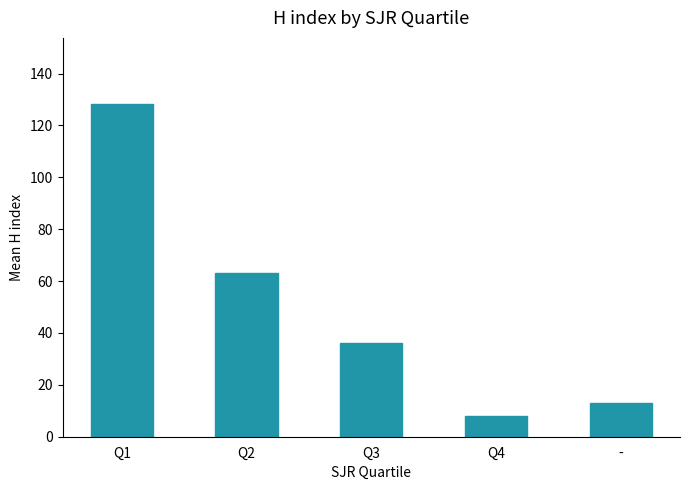

Reading right to left, what are all the values shown in this chart?

13.0	8.0	36.0	63.1	128.1